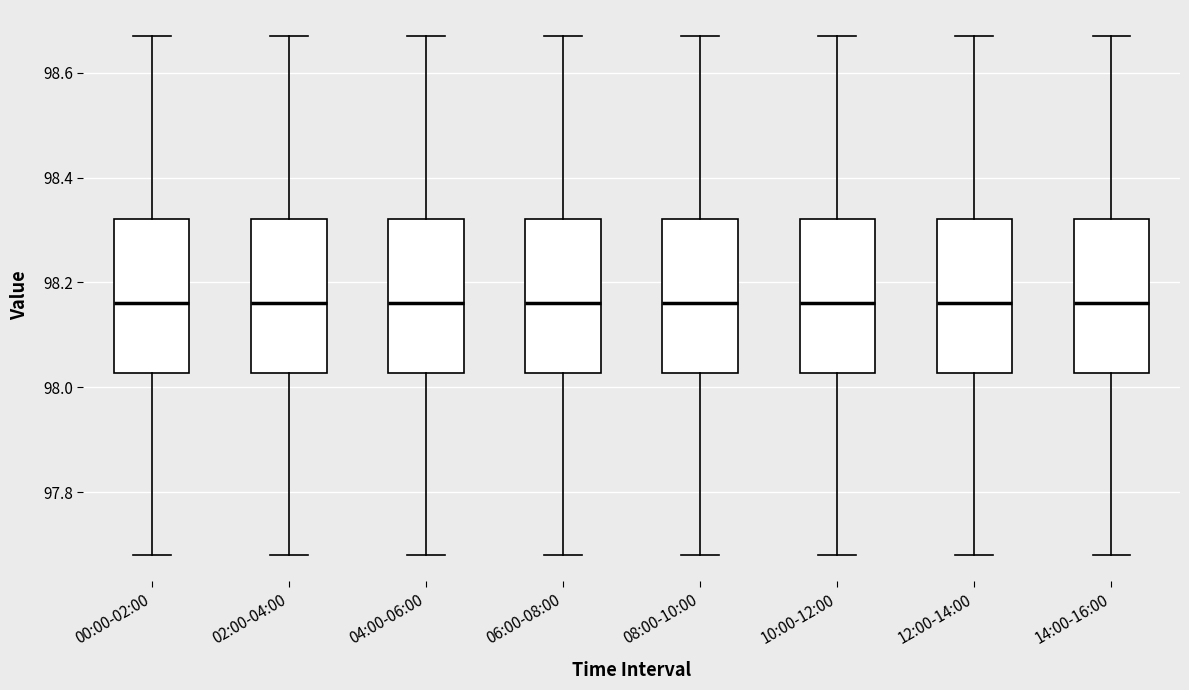

Reading left to right, read every box against the y-axis: the position of its median line, the range the box covers, and the ends of its whiskers. The values are not printed on the chart, so give them approximately, as read against the axis.

00:00-02:00: median 98.16, box 98.02 to 98.32, whiskers 97.68 to 98.68
02:00-04:00: median 98.16, box 98.02 to 98.32, whiskers 97.68 to 98.68
04:00-06:00: median 98.16, box 98.02 to 98.32, whiskers 97.68 to 98.68
06:00-08:00: median 98.16, box 98.02 to 98.32, whiskers 97.68 to 98.68
08:00-10:00: median 98.16, box 98.02 to 98.32, whiskers 97.68 to 98.68
10:00-12:00: median 98.16, box 98.02 to 98.32, whiskers 97.68 to 98.68
12:00-14:00: median 98.16, box 98.02 to 98.32, whiskers 97.68 to 98.68
14:00-16:00: median 98.16, box 98.02 to 98.32, whiskers 97.68 to 98.68